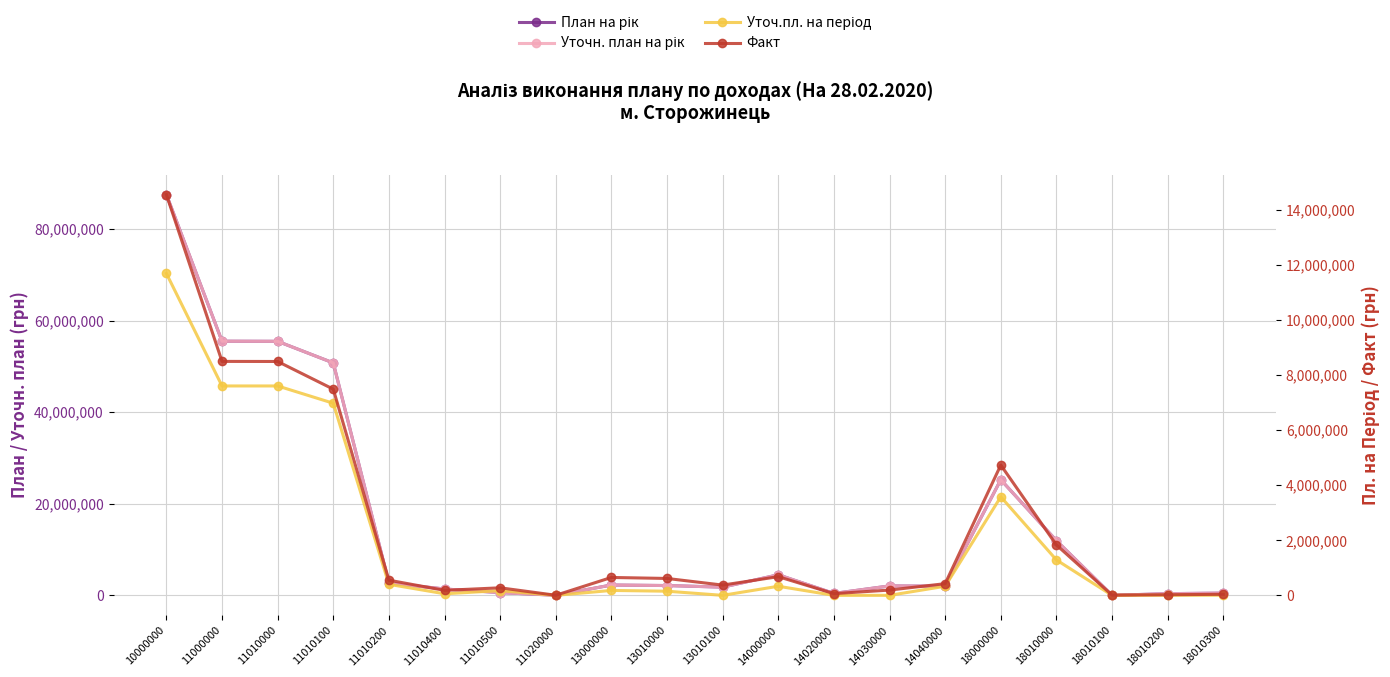

What are all the series names shown in the legend?

План на рік, Уточн. план на рік, Уточ.пл. на період, Факт